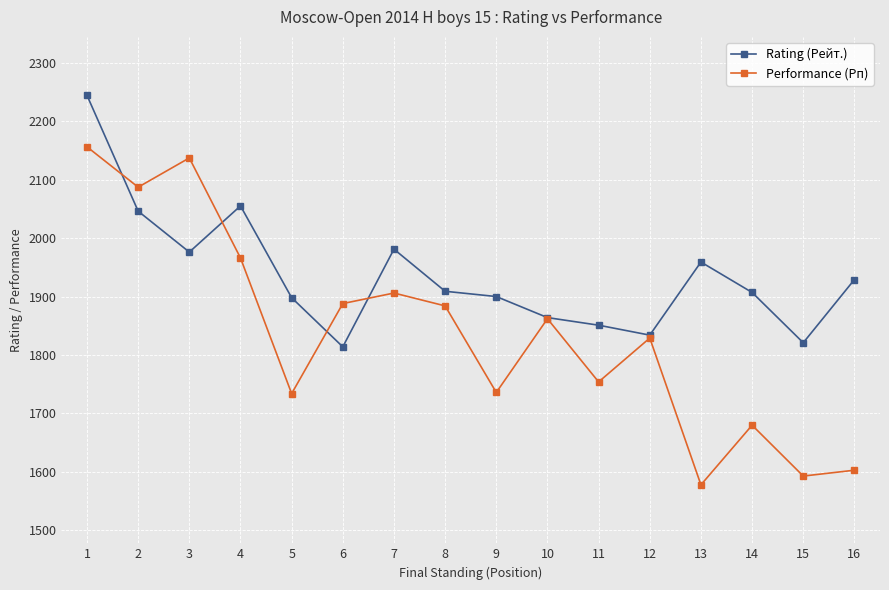

What is the value of the Performance (Рп) point at the 5th from the left?

1734